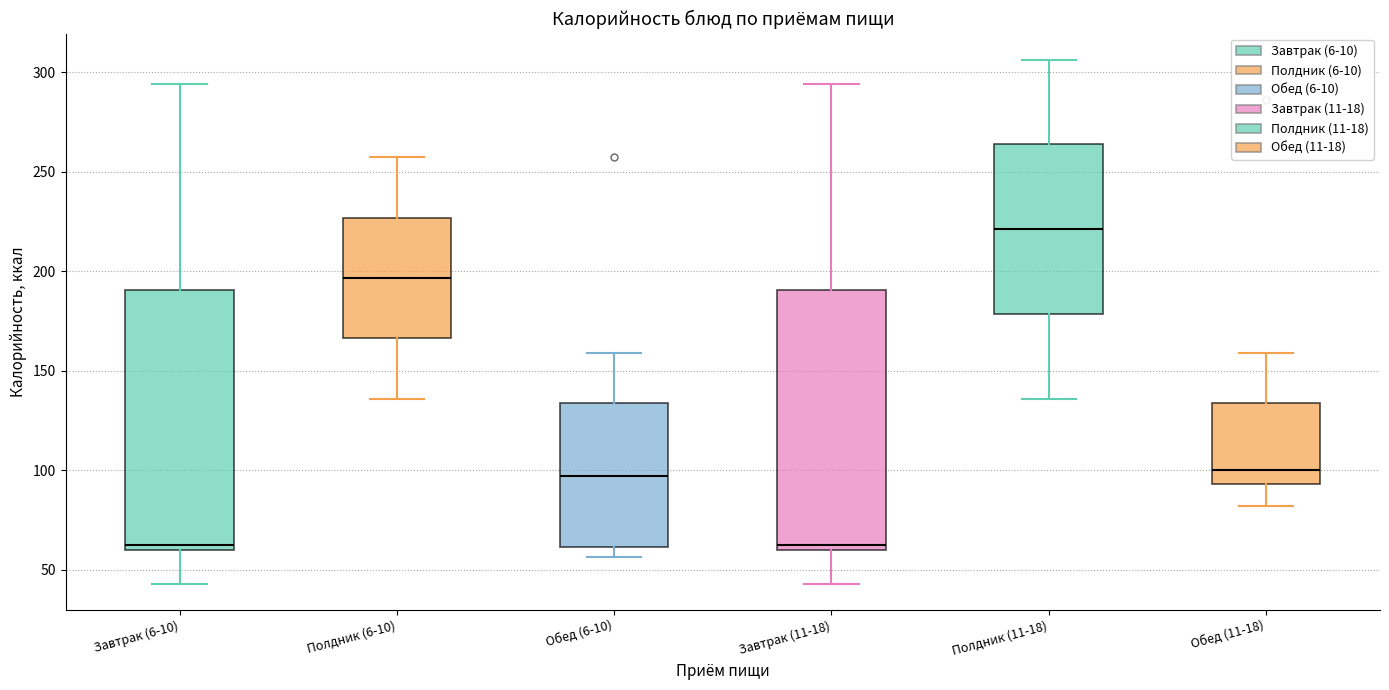

Which box has the highest median line?

Полдник (11-18)